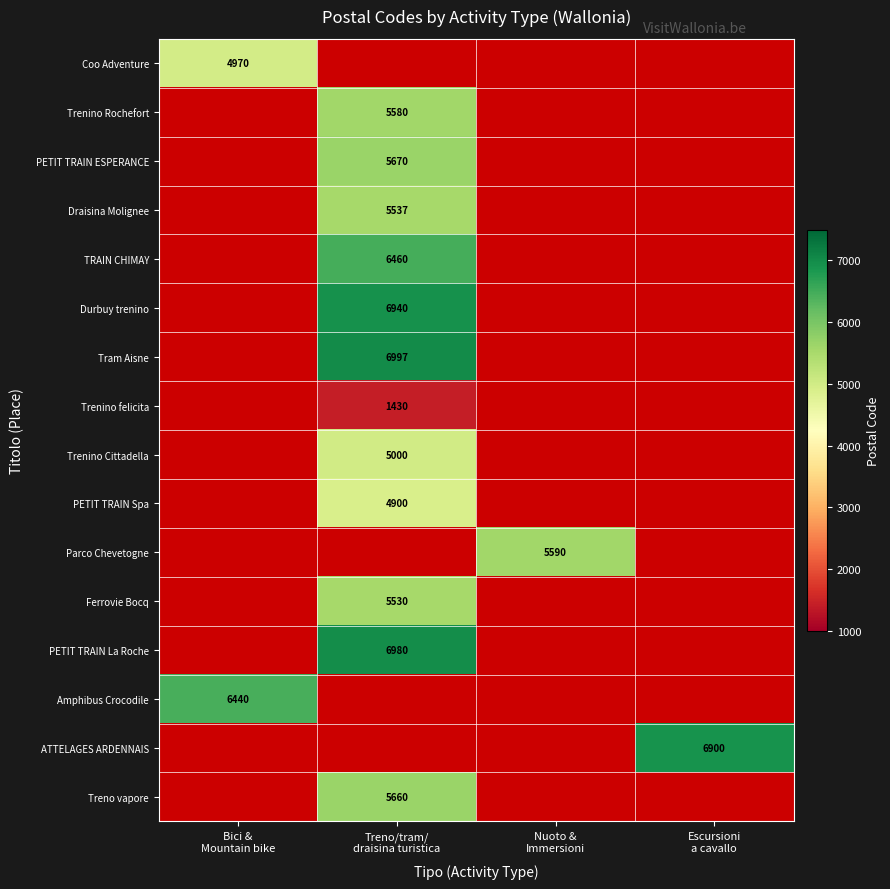

What is the approximate value of PETIT TRAIN ESPERANCE at Treno/tram/ draisina turistica?

5670.0